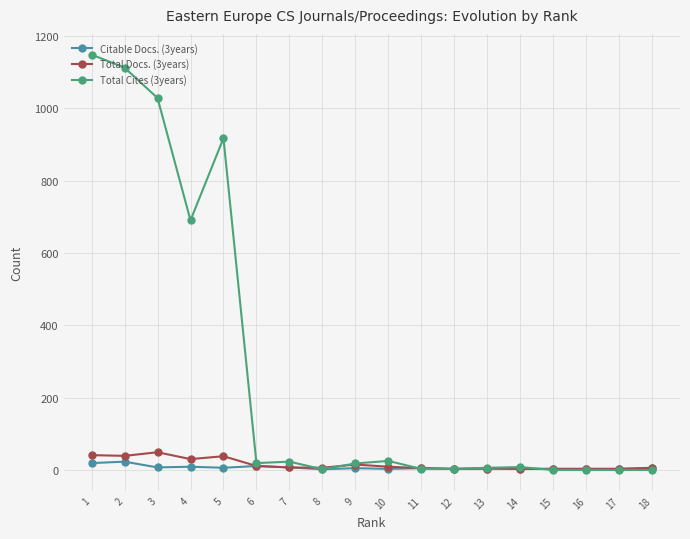

Which category has the highest value across all series?

1